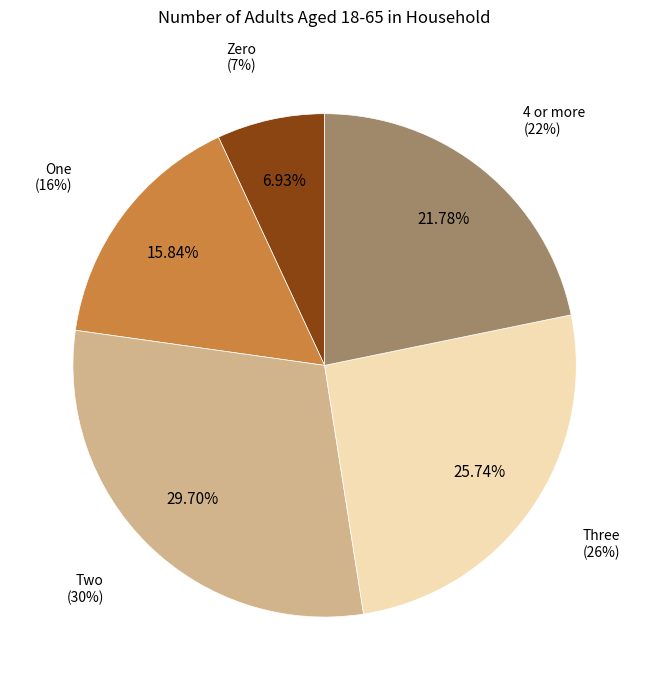

Approximately how many times larger is the value at Two compared to Zero?

4.3